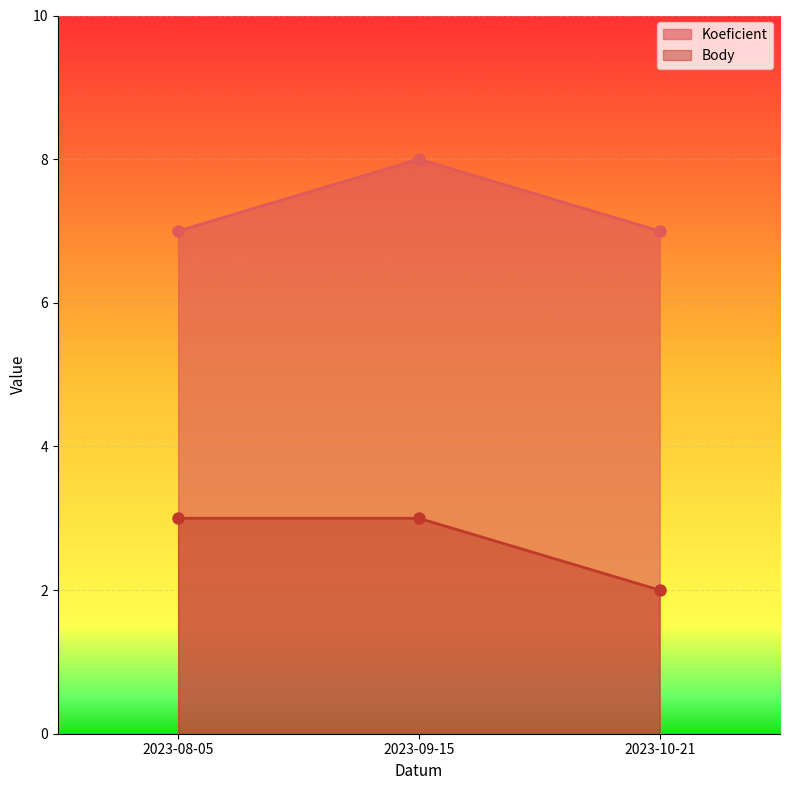

Reading left to right, what are all the values shown in this chart?

Koeficient: 2023-08-05=7	2023-09-15=8	2023-10-21=7
Body: 2023-08-05=3	2023-09-15=3	2023-10-21=2